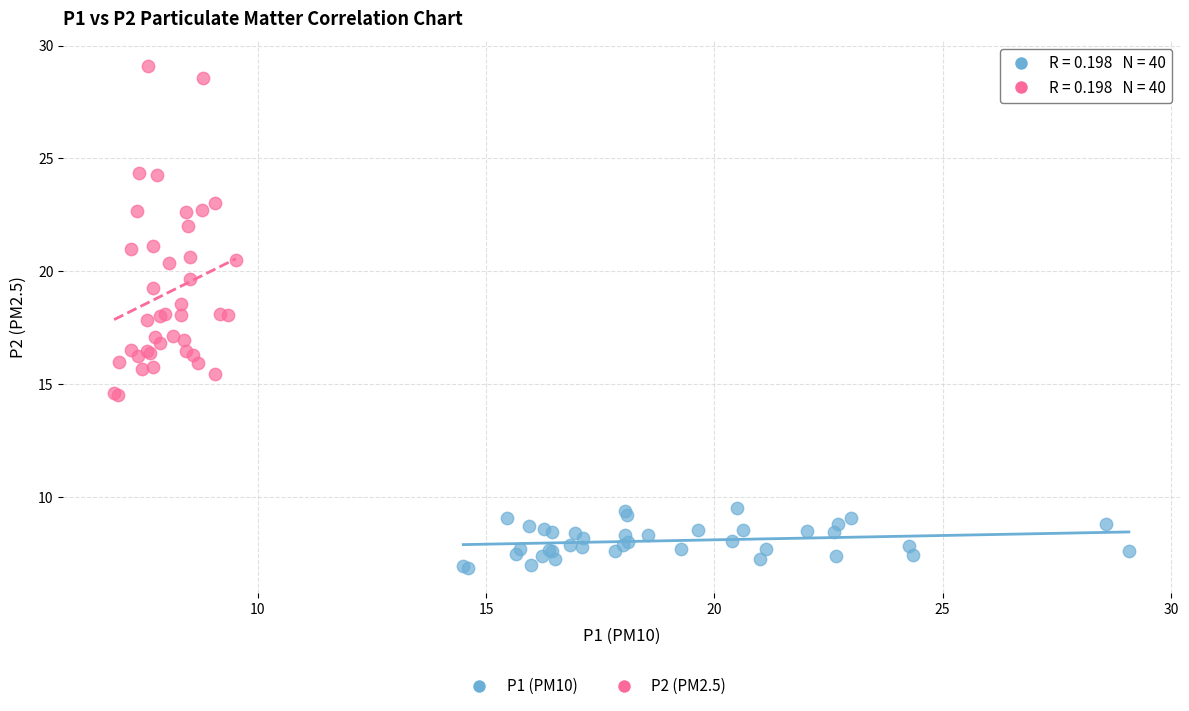

Which series reaches the minimum Y coordinate?

P1 (PM10)